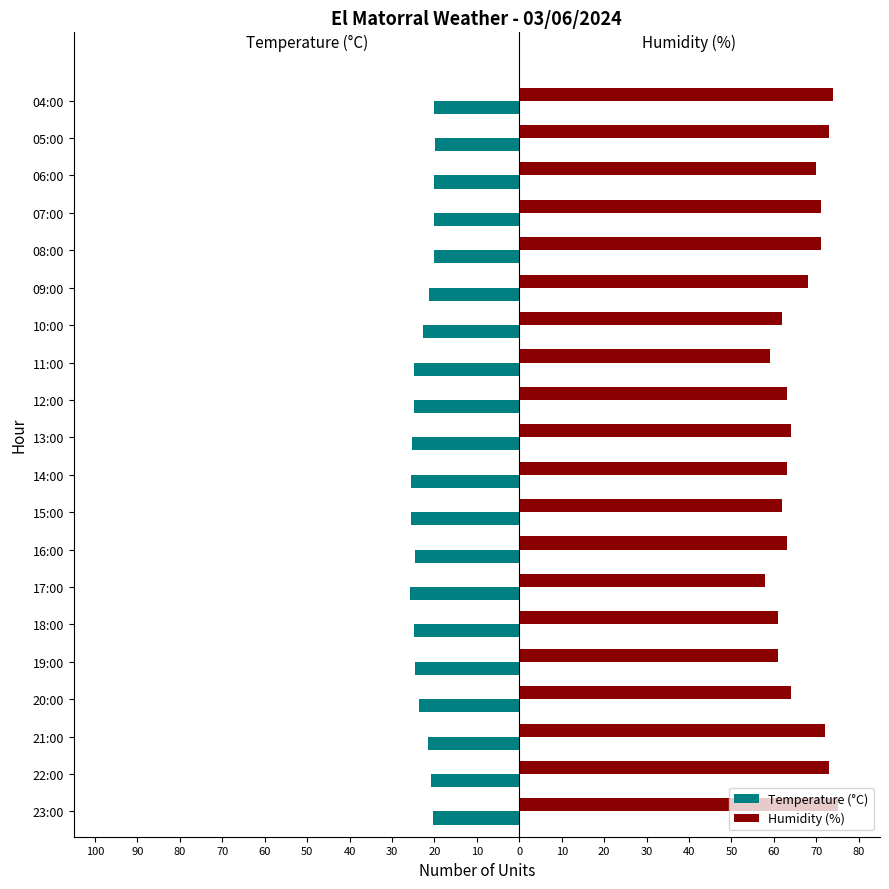

What is the value of the Humidity (%) bar at the 8th from the left?

63.0